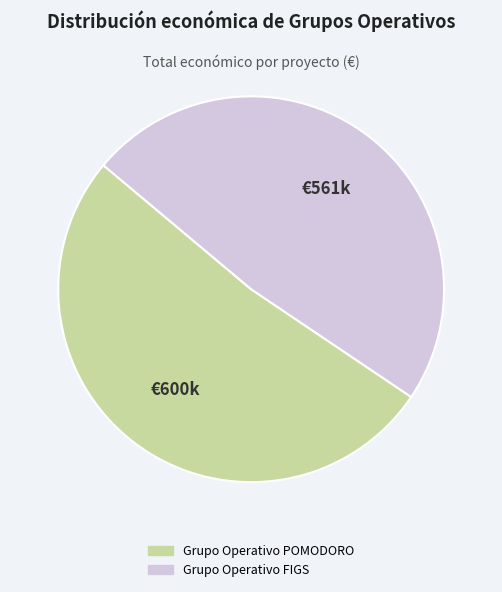

What is the ratio of the value at Grupo Operativo POMODORO to the value at Grupo Operativo FIGS?

1.1